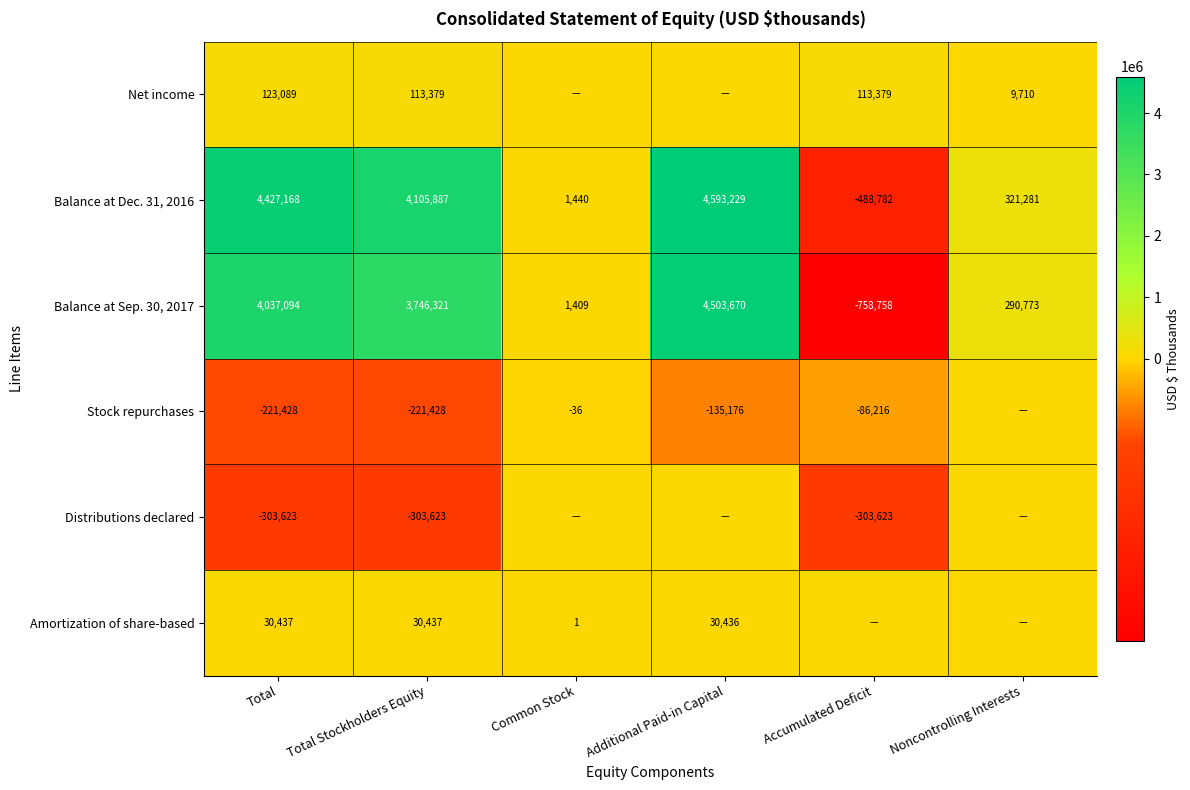

Which label corresponds to the largest value in the chart?

Additional Paid-in Capital